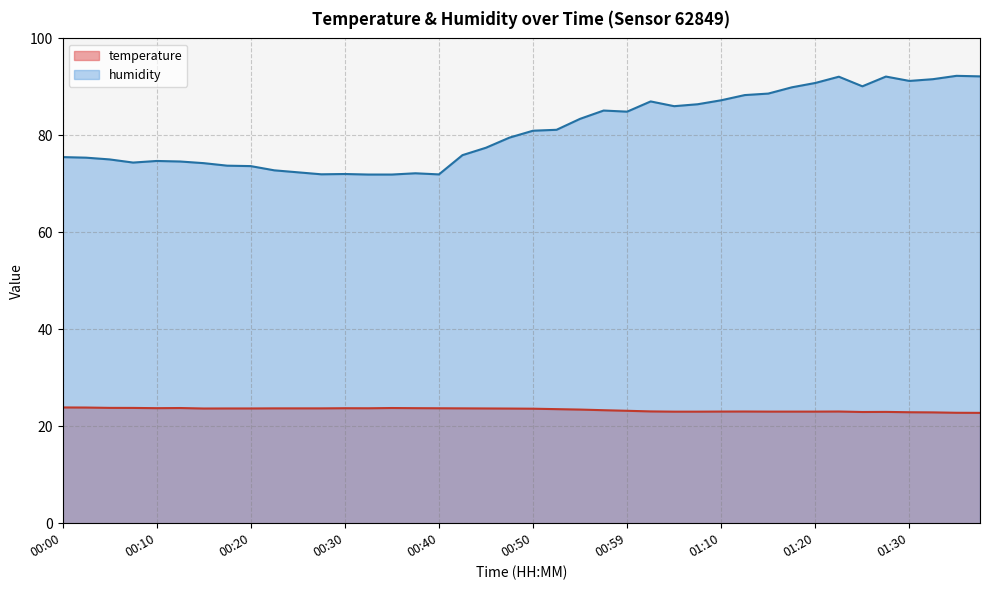

Reading right to left, list all the values displayed in this chart.

temperature: 01:38=22.8	01:35=22.8	01:33=22.9	01:30=22.9	01:28=23.0	01:25=22.9	01:22=23.0	01:20=23.0	01:17=23.0	01:15=23.0	01:12=23.0	01:10=23.0	01:07=23.0	01:04=23.0	01:02=23.1	00:59=23.2	00:57=23.3	00:55=23.4	00:52=23.5	00:50=23.6	00:47=23.6	00:45=23.7	00:42=23.7	00:40=23.7	00:37=23.7	00:35=23.8	00:32=23.7	00:30=23.7	00:27=23.7	00:25=23.7	00:22=23.7	00:20=23.7	00:17=23.7	00:15=23.7	00:12=23.8	00:10=23.7	00:07=23.8	00:05=23.8	00:03=23.9	00:00=23.9
humidity: 01:38=92.2	01:35=92.3	01:33=91.6	01:30=91.2	01:28=92.1	01:25=90.1	01:22=92.1	01:20=90.8	01:17=89.9	01:15=88.6	01:12=88.3	01:10=87.2	01:07=86.4	01:04=86.0	01:02=87.0	00:59=84.9	00:57=85.1	00:55=83.4	00:52=81.2	00:50=81.0	00:47=79.5	00:45=77.5	00:42=75.9	00:40=72.0	00:37=72.2	00:35=71.9	00:32=71.9	00:30=72.0	00:27=72.0	00:25=72.4	00:22=72.8	00:20=73.7	00:17=73.8	00:15=74.3	00:12=74.6	00:10=74.7	00:07=74.4	00:05=75.0	00:03=75.4	00:00=75.5